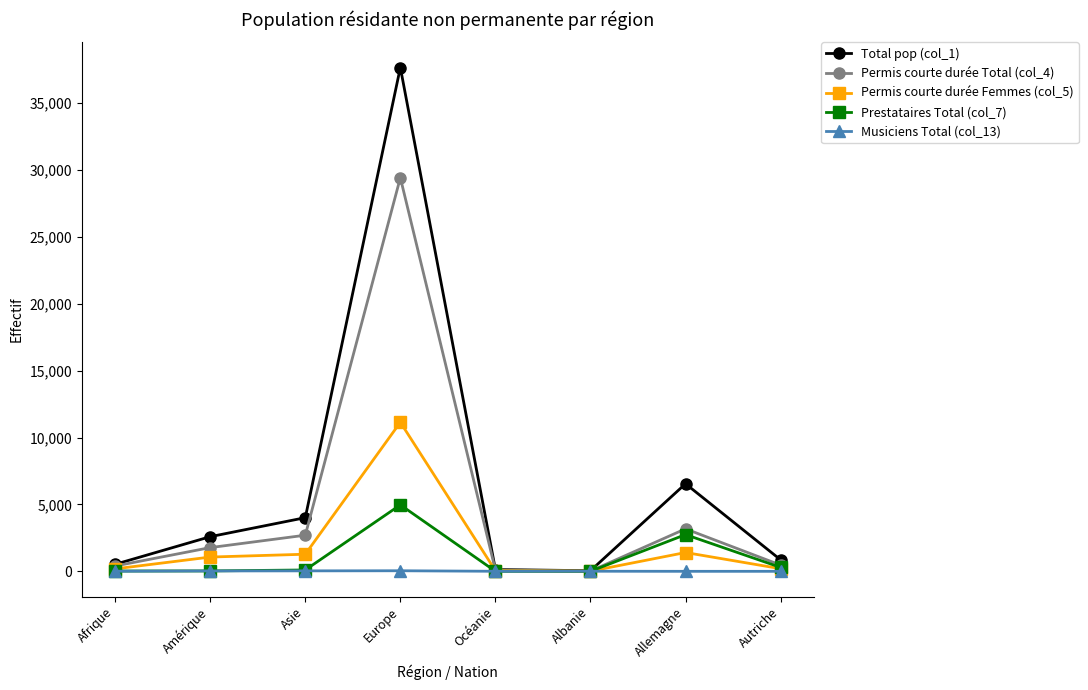

How many data points does each series have?

8